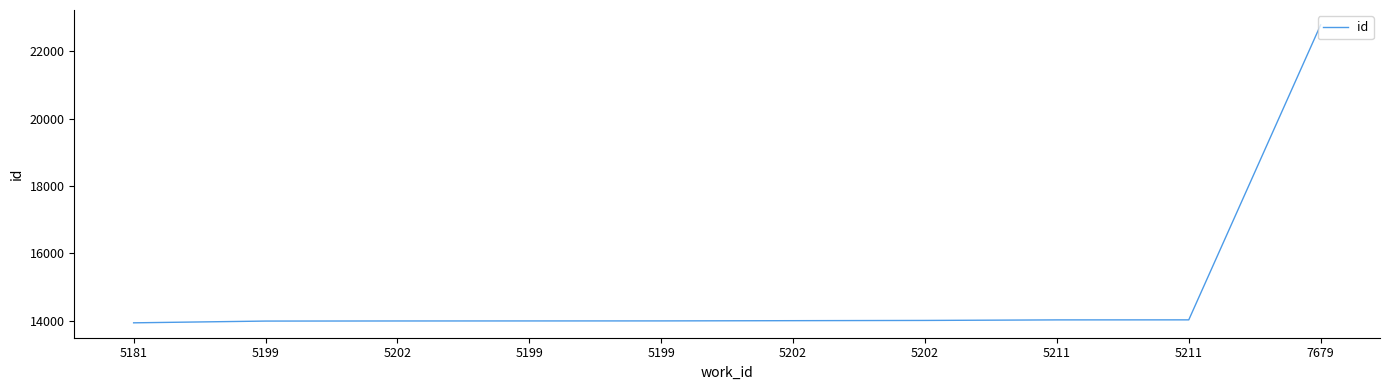

Between 5199 and 5211, which is larger?

5211